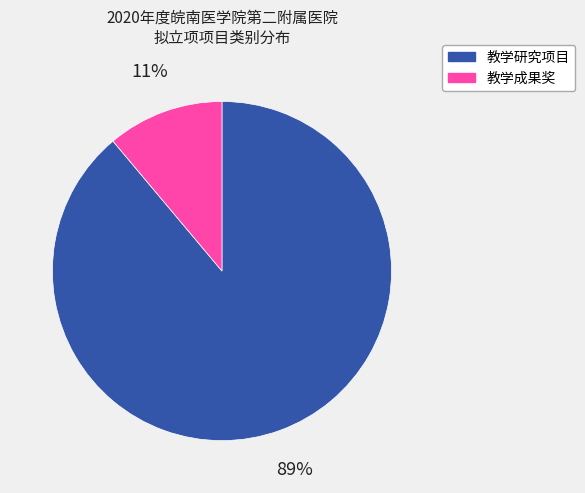

How many slices are in this pie chart?

2